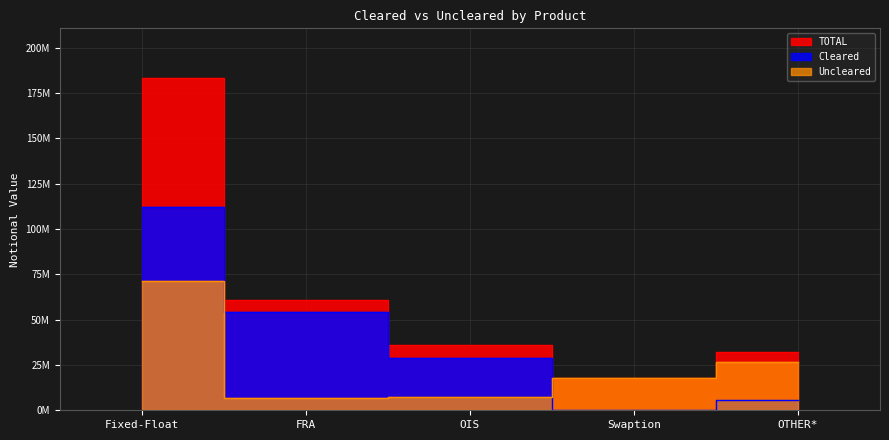

At how many categories does at least one series exceed 22533133?

4